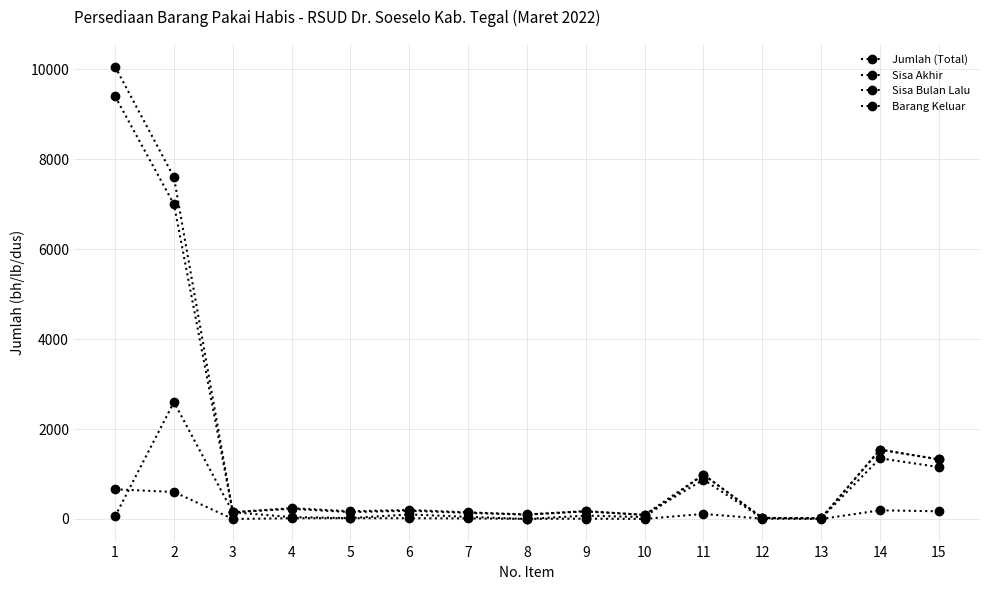

Is this an area chart (filled region under the line)?

No